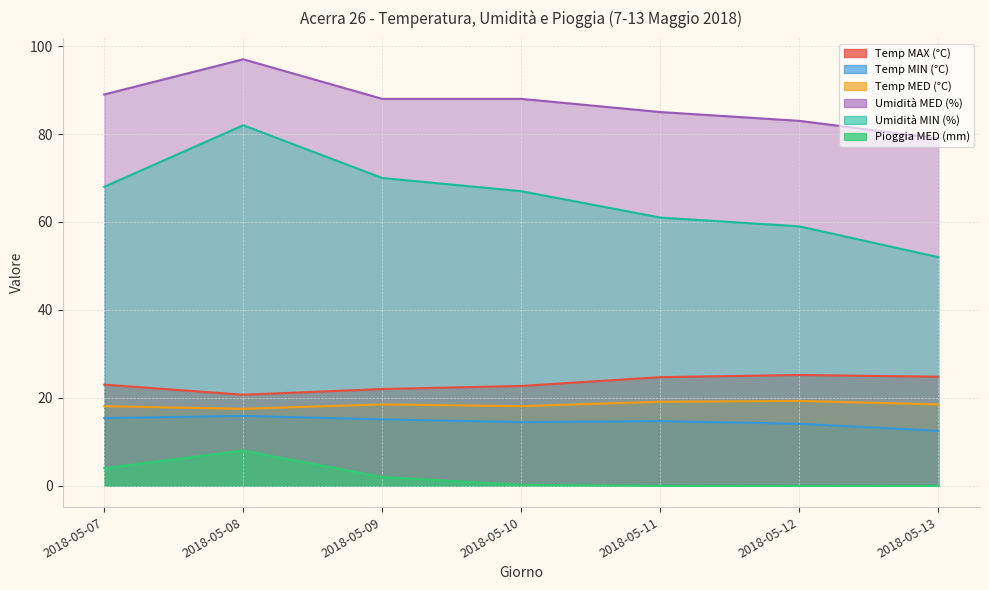

At which label is Pioggia MED (mm) closest to 4?

2018-05-07